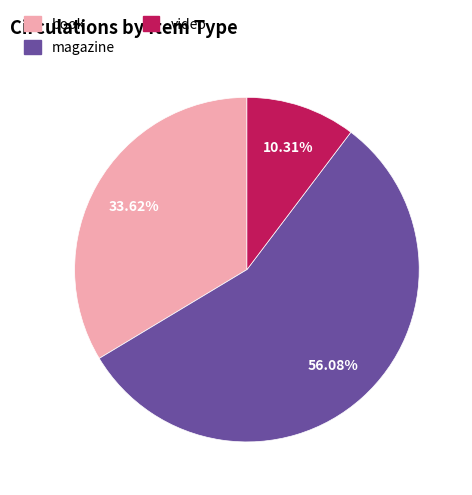

What percentage is NOT represented by video?

89.7%